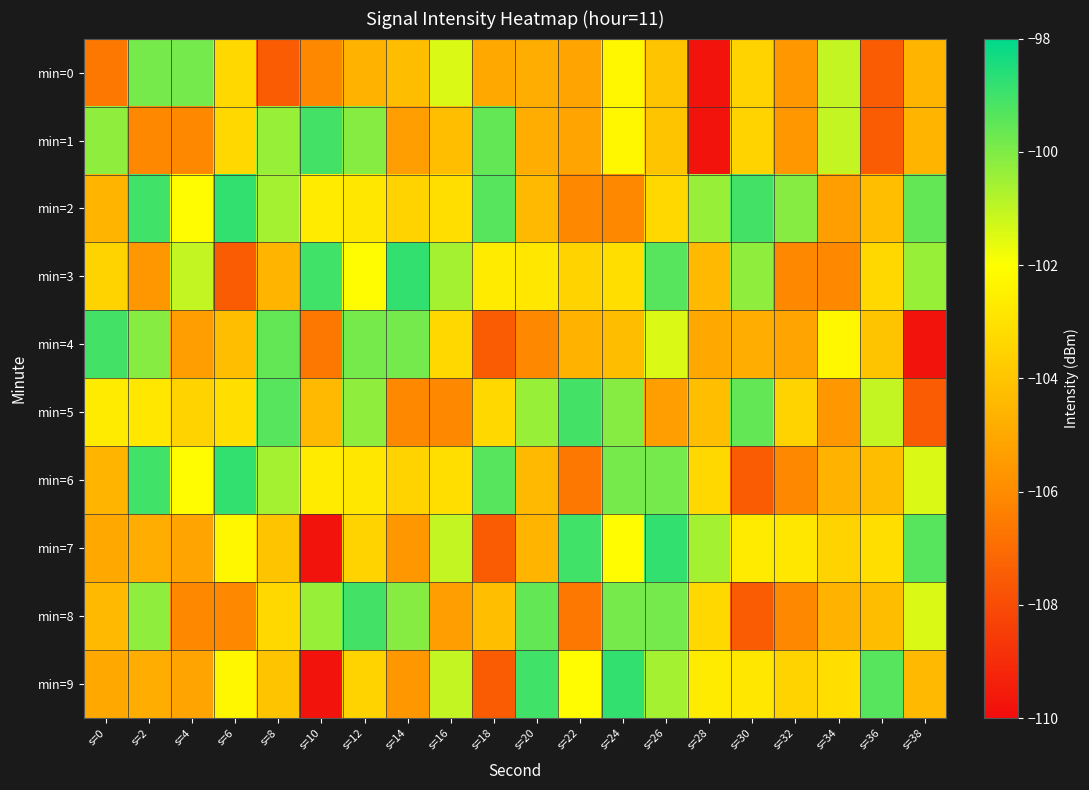

Which has a higher value, s=16 or s=32?

s=16